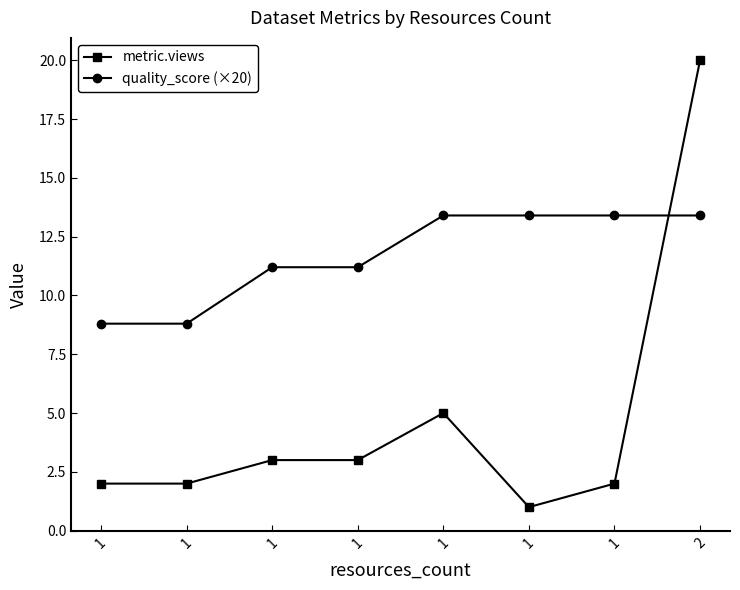

What are all the series names shown in the legend?

metric.views, quality_score (×20)